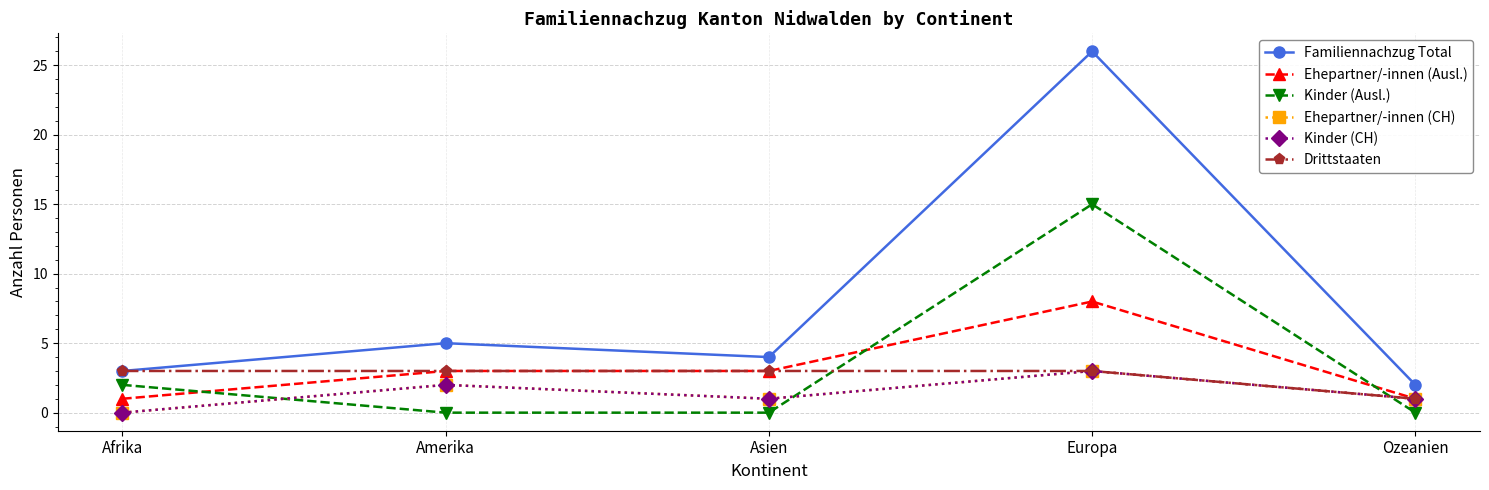

What is the value of the Kinder (Ausl.) point at the 1st from the left?

2